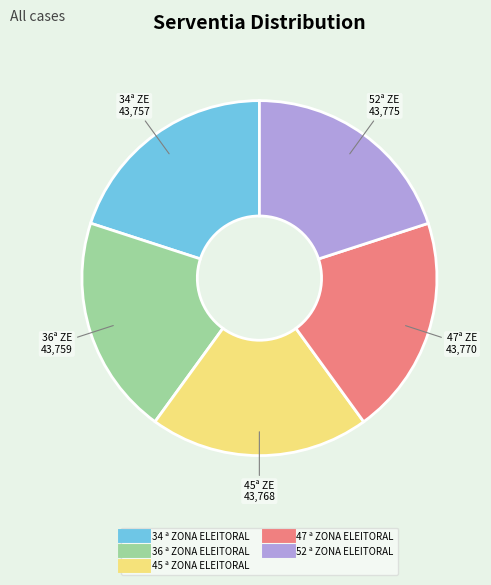

Is there a majority slice in this chart?

No